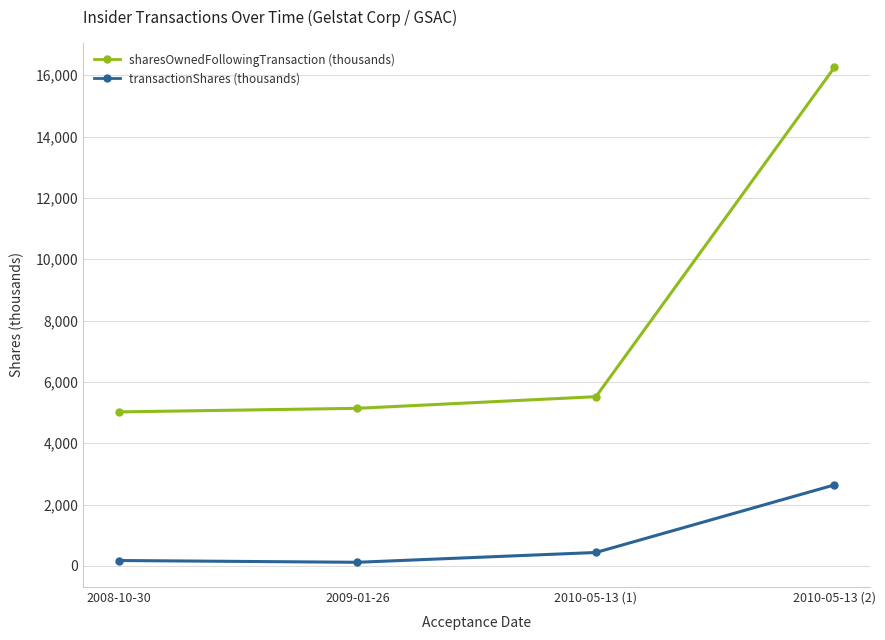

Which series has the widest spread of values?

sharesOwnedFollowingTransaction (thousands)